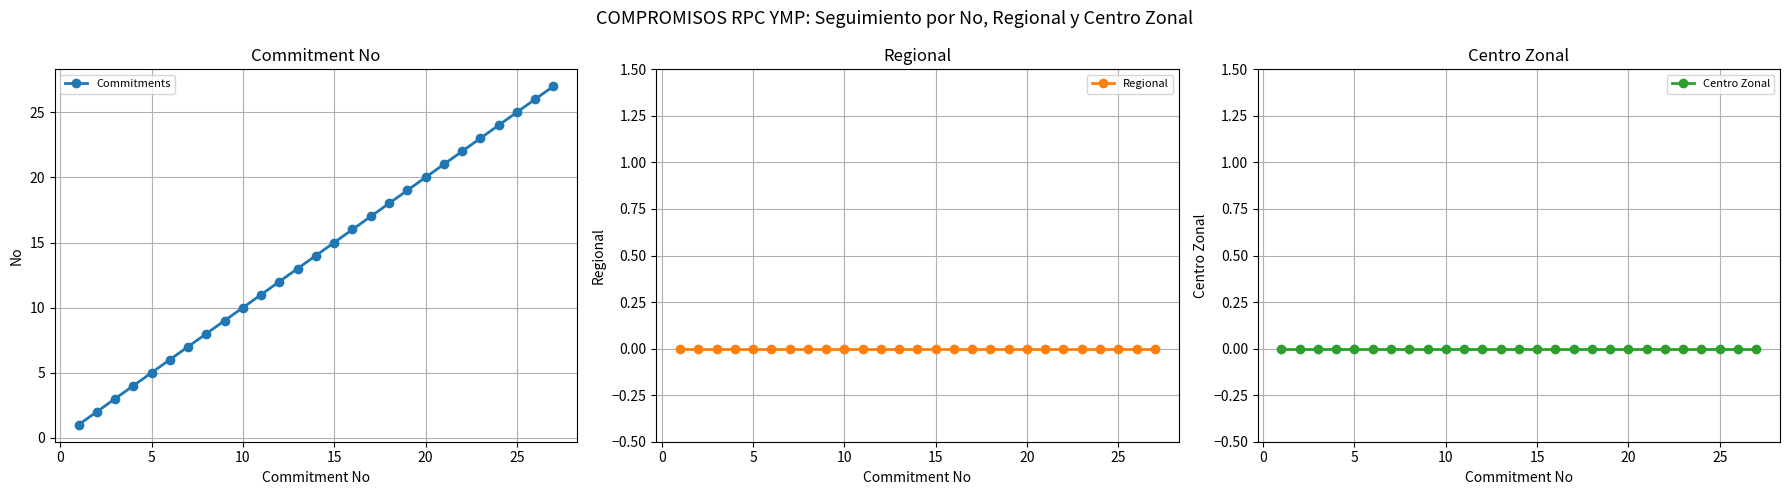

Does the chart display data point markers on the line(s)?

Yes